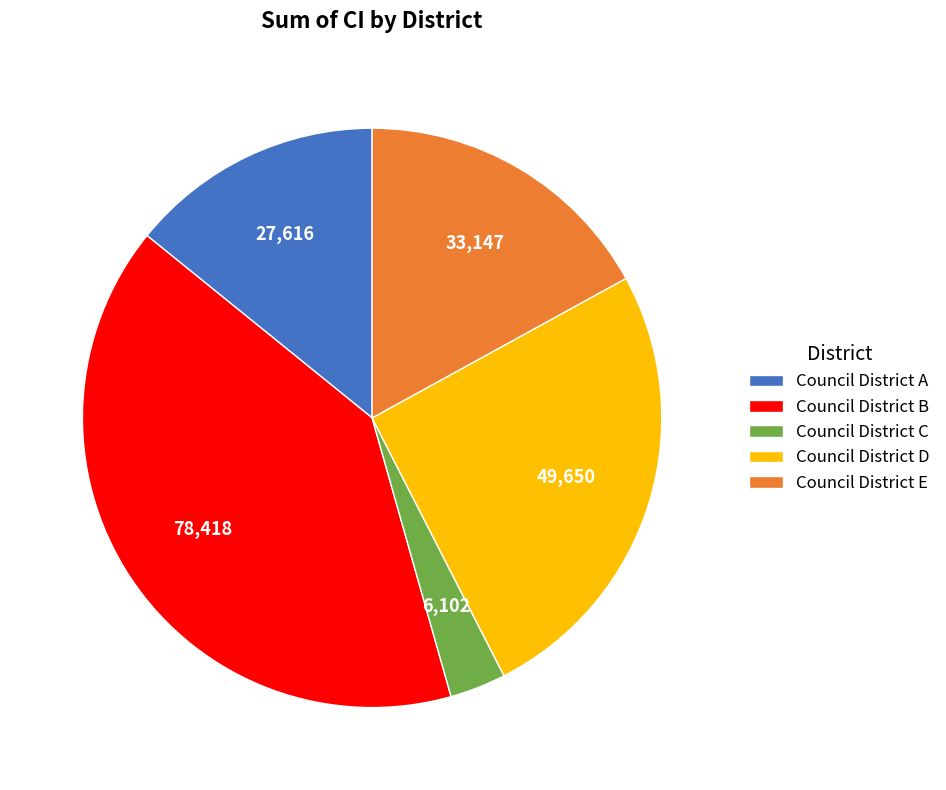

Which has a higher value, Council District B or Council District D?

Council District B